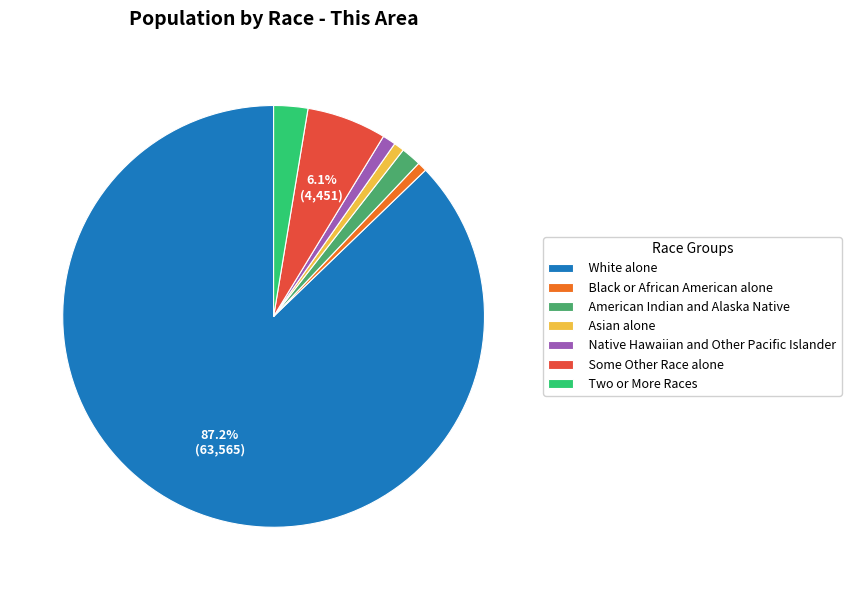

To the nearest percent, what percentage of the pie is Black or African American alone?

1%